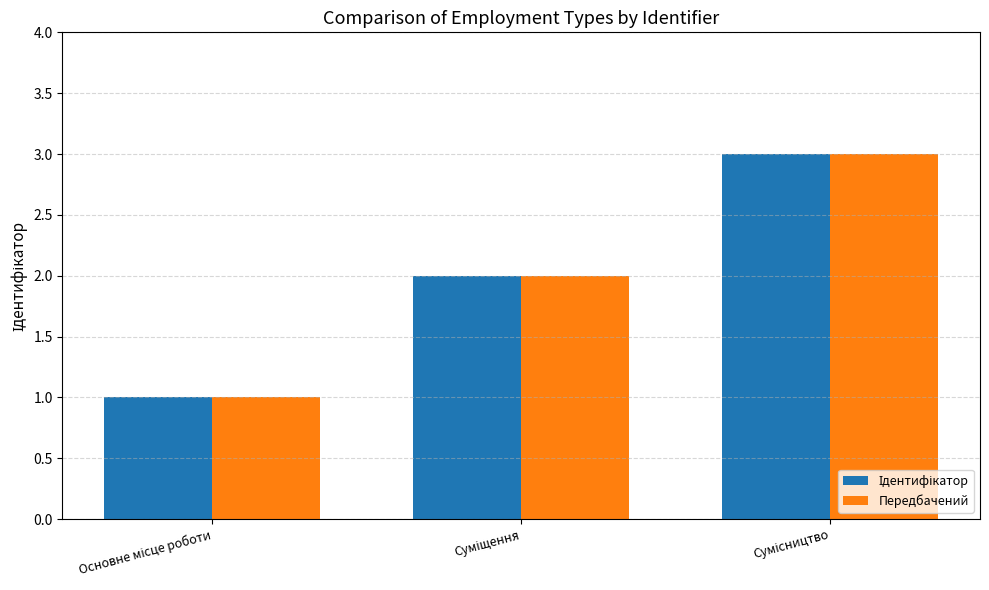

What is the maximum value shown in the chart?

3